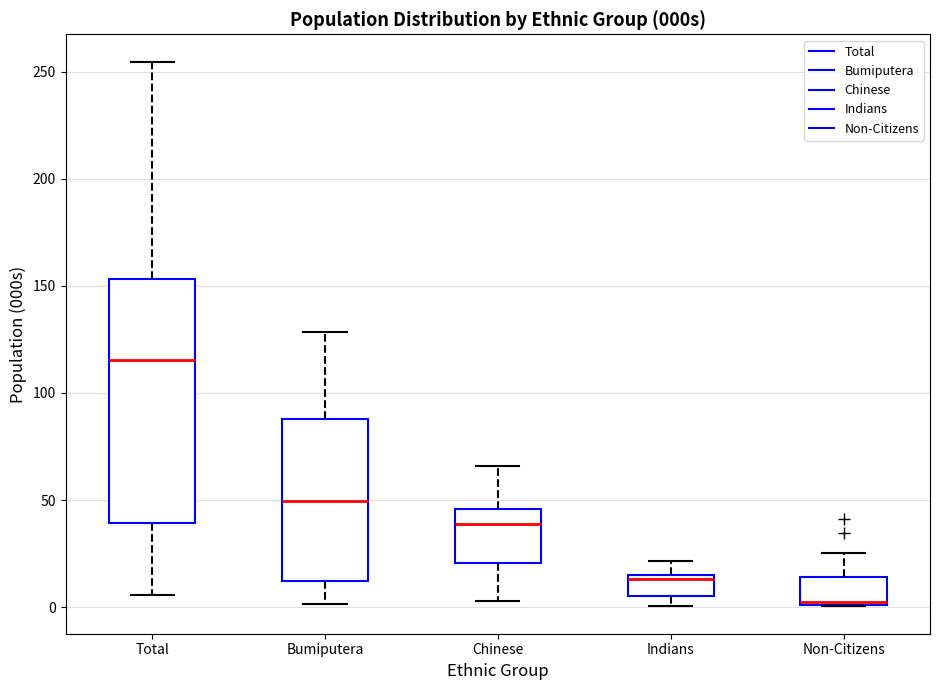

Reading left to right, transcribe this box plot: for each box, give where its median line is, the range the box spans, and where its two whiskers end, as read against the y-axis. The values are not printed on the chart, so give them approximately, as read against the axis.

Total: median 115, box 40 to 155, whiskers 5 to 255
Bumiputera: median 50, box 10 to 90, whiskers 0 to 130
Chinese: median 40, box 20 to 45, whiskers 5 to 65
Indians: median 15 (just below the box's upper edge), box 5 to 15, whiskers 0 to 20
Non-Citizens: median 0, box 0 to 15, whiskers 0 to 25